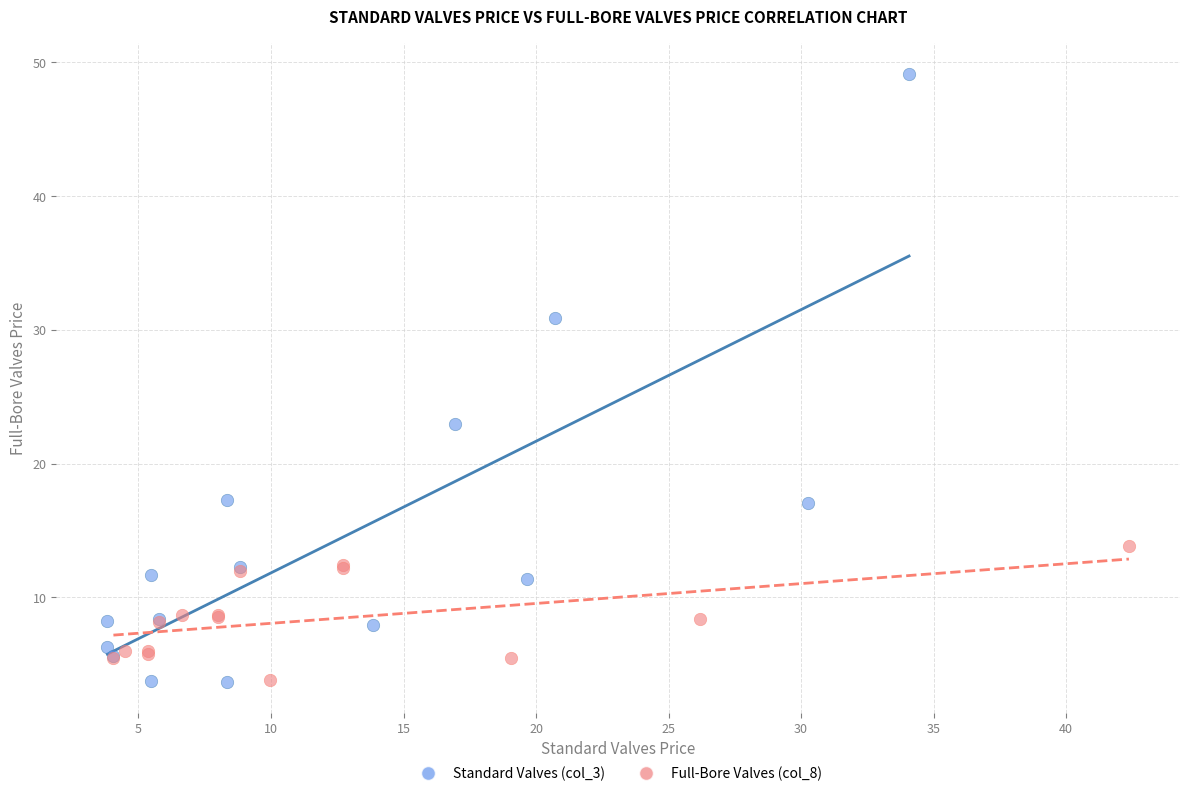

Which series has the largest Y range (max minus min)?

Standard Valves (col_3)